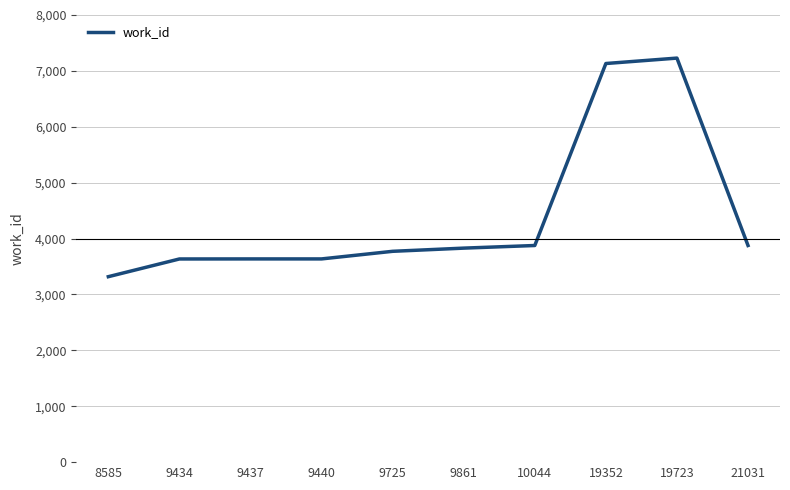

Is it true that the value at 21031 is 3876?

True